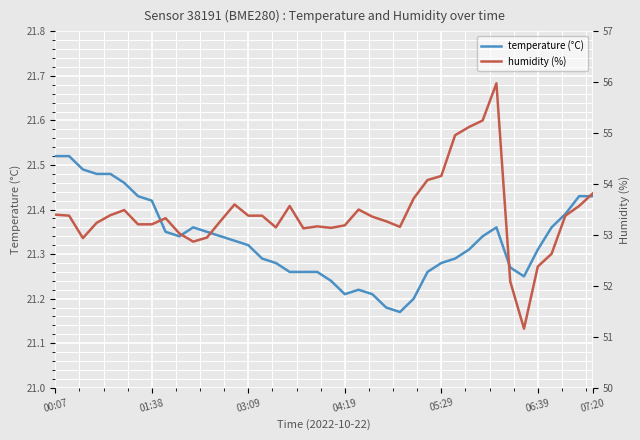

What is the average value of the temperature (°C) series?

21.3